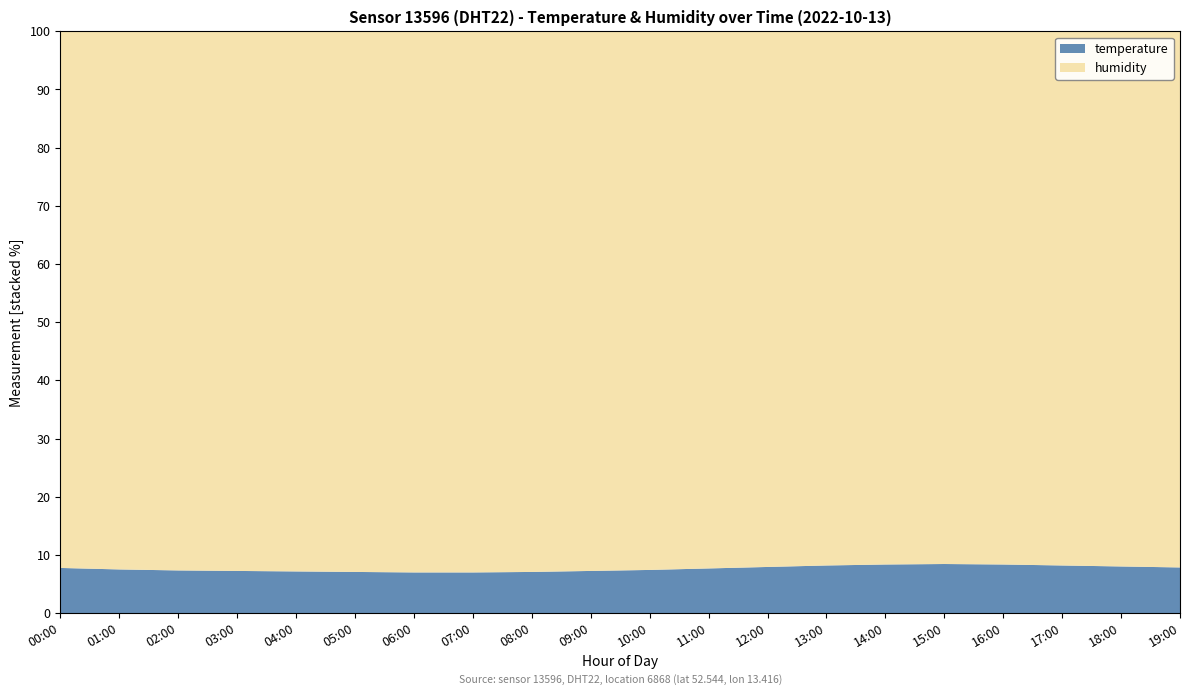

What is the maximum value for temperature?

8.4